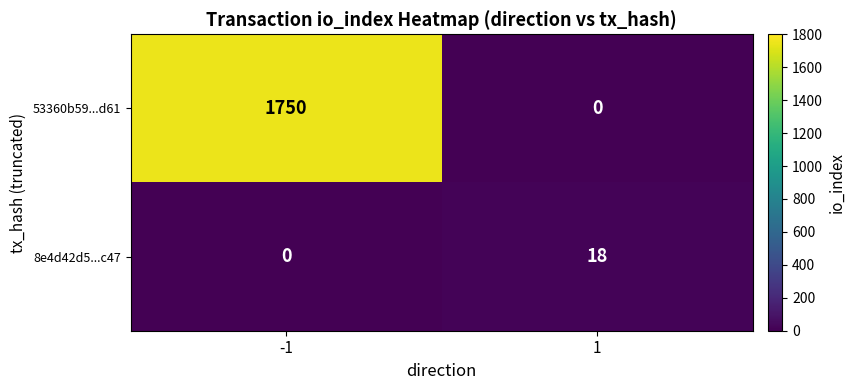

Which series has the largest total across all categories?

53360b59...d61